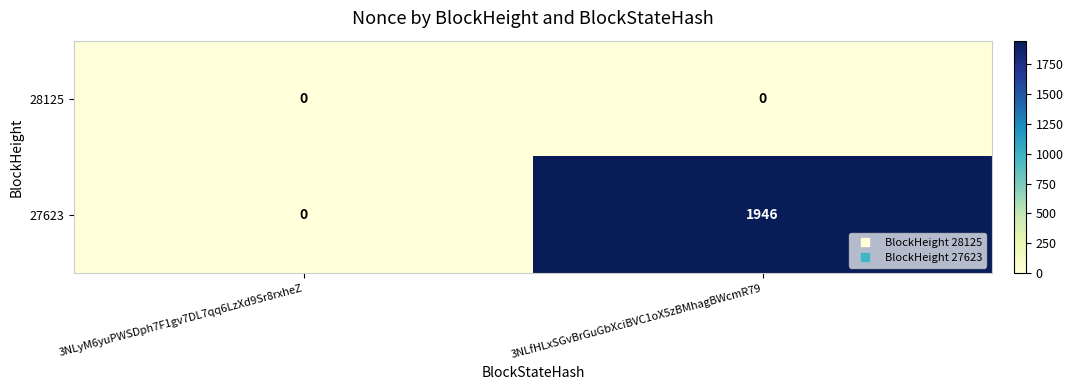

At 3NLfHLxSGvBrGuGbXciBVC1oX5zBMhagBWcmR79, list the series in order from largest to smallest.

27623, 28125